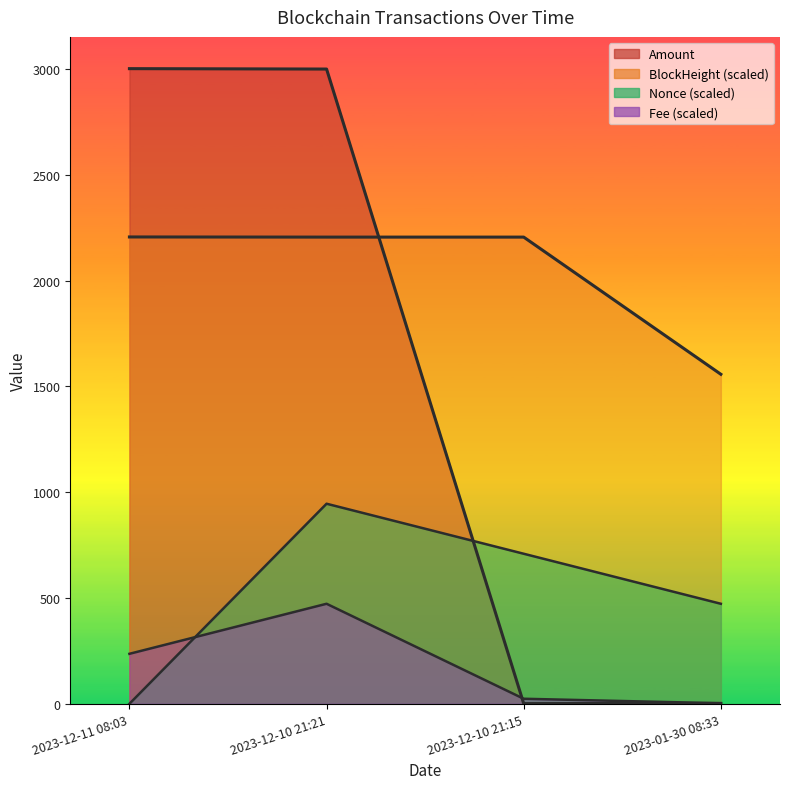

How many categories are shown in the chart?

4